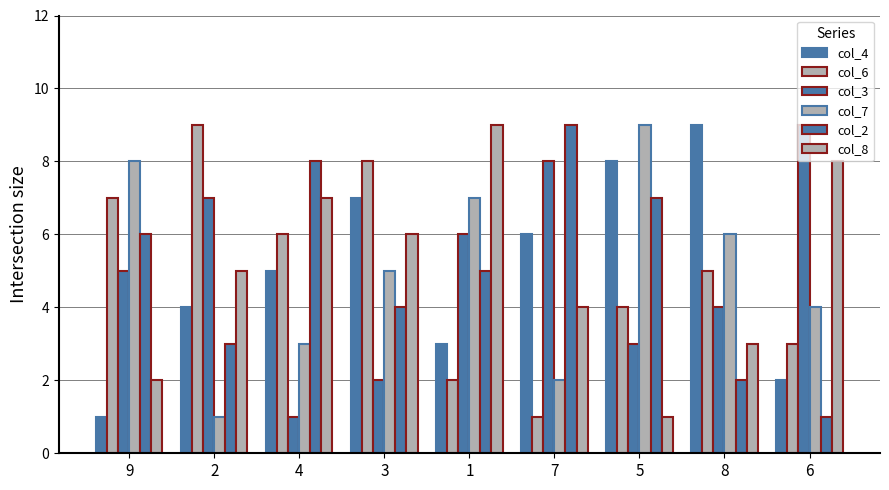

How many bars are there in total?

54